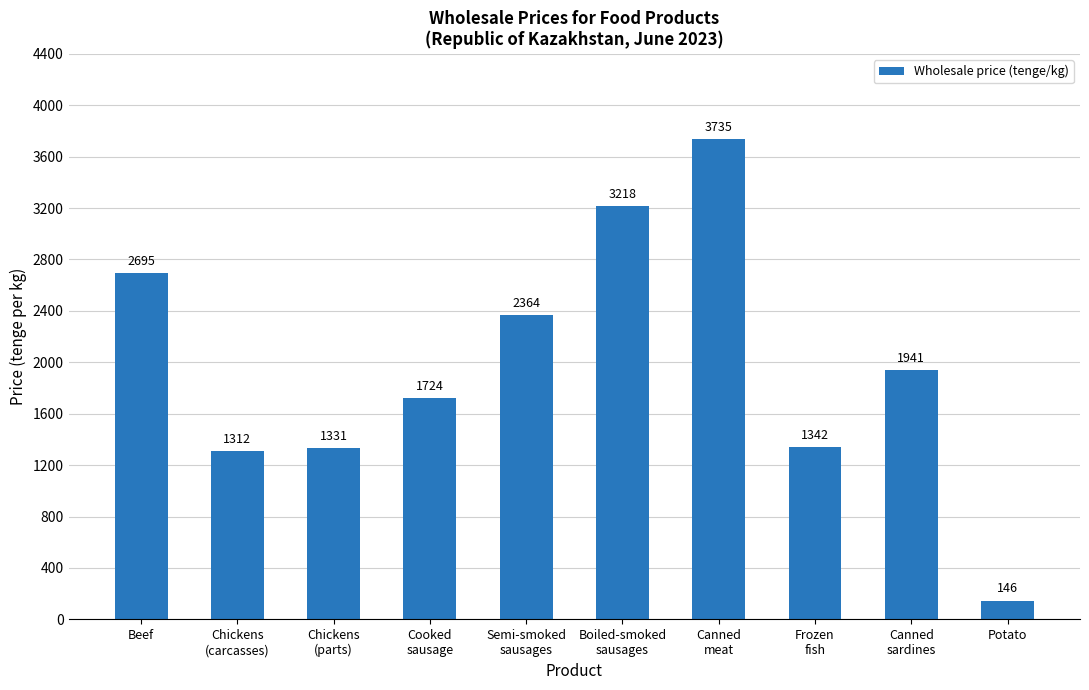

What is the change in value from Chickens
(parts) to Frozen
fish?

+11